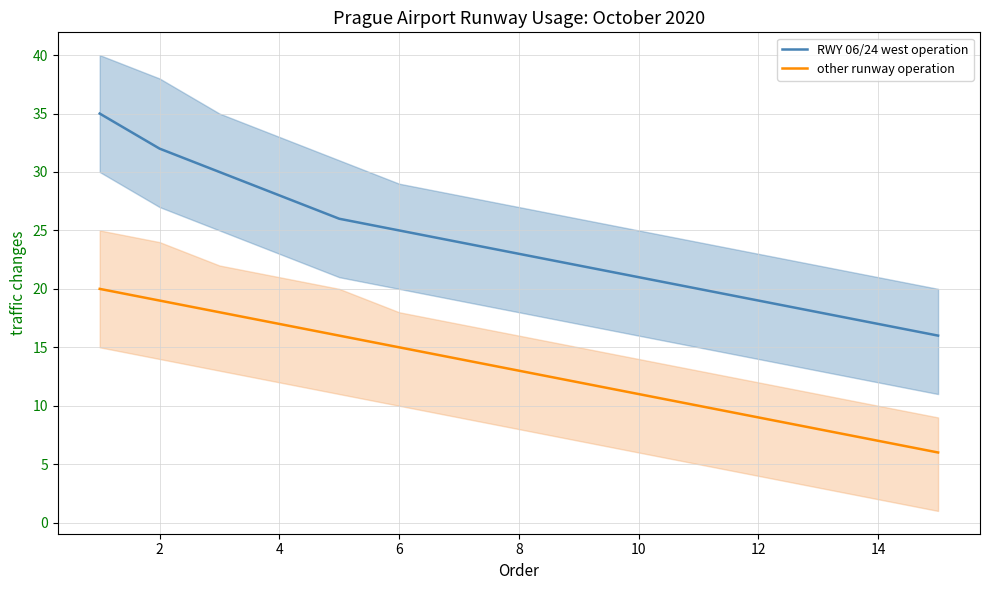

What is the difference between the maximum and second lowest values in the other runway operation series?

13